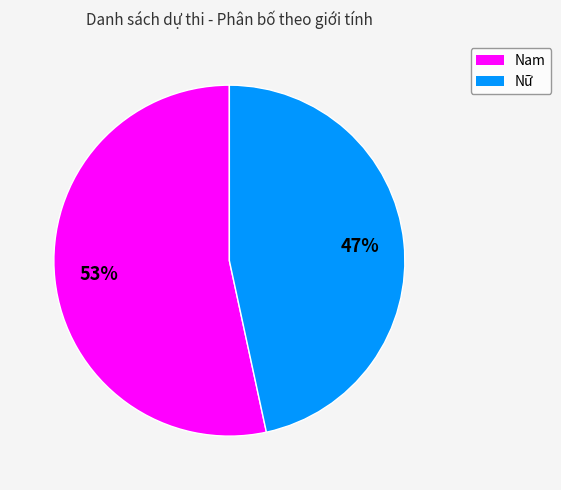

What is the largest slice in the pie chart?

Nam